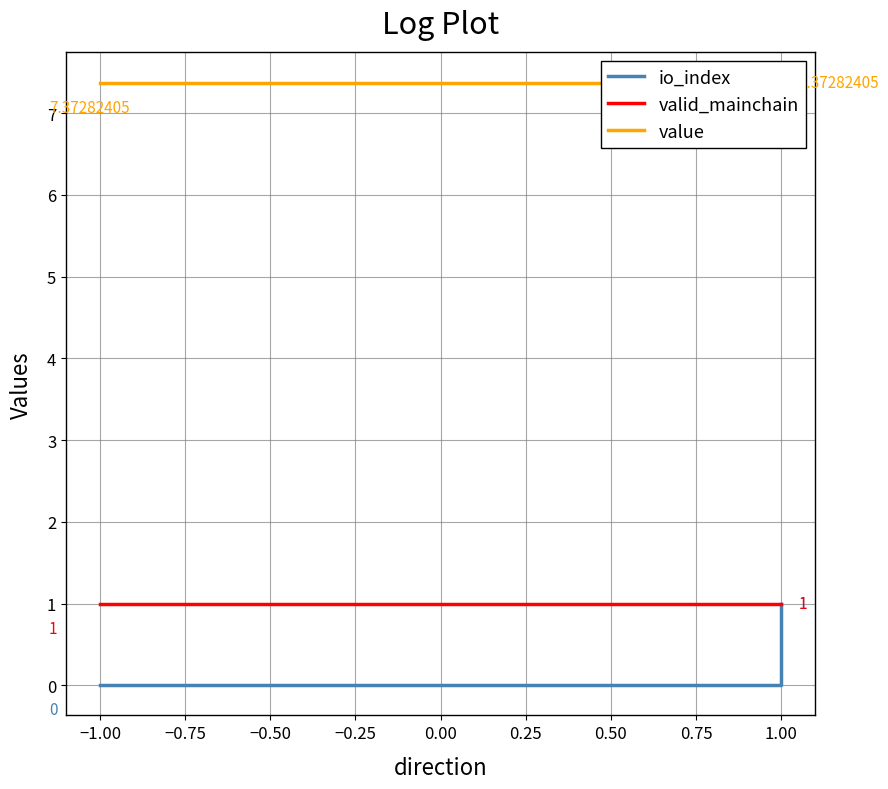

Which series has the widest spread of values?

io_index